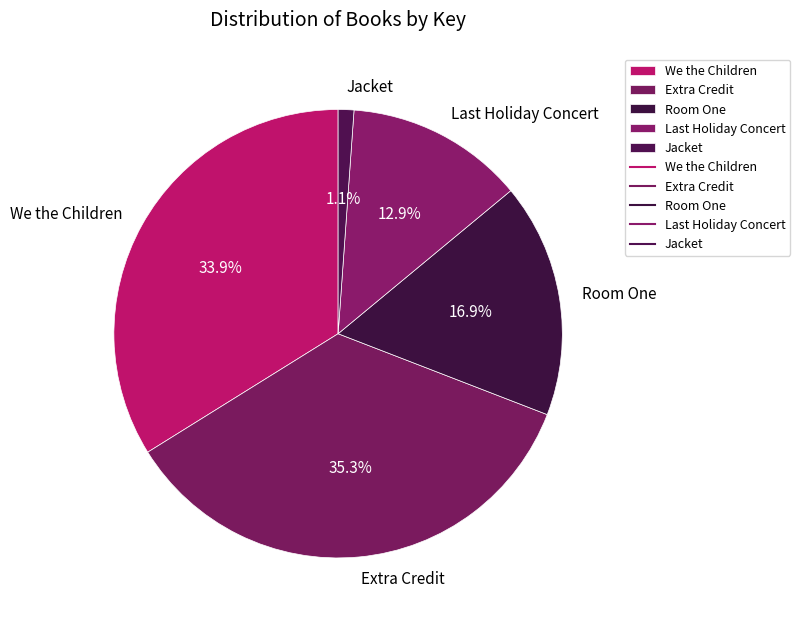

Does We the Children represent more than half of the total?

No